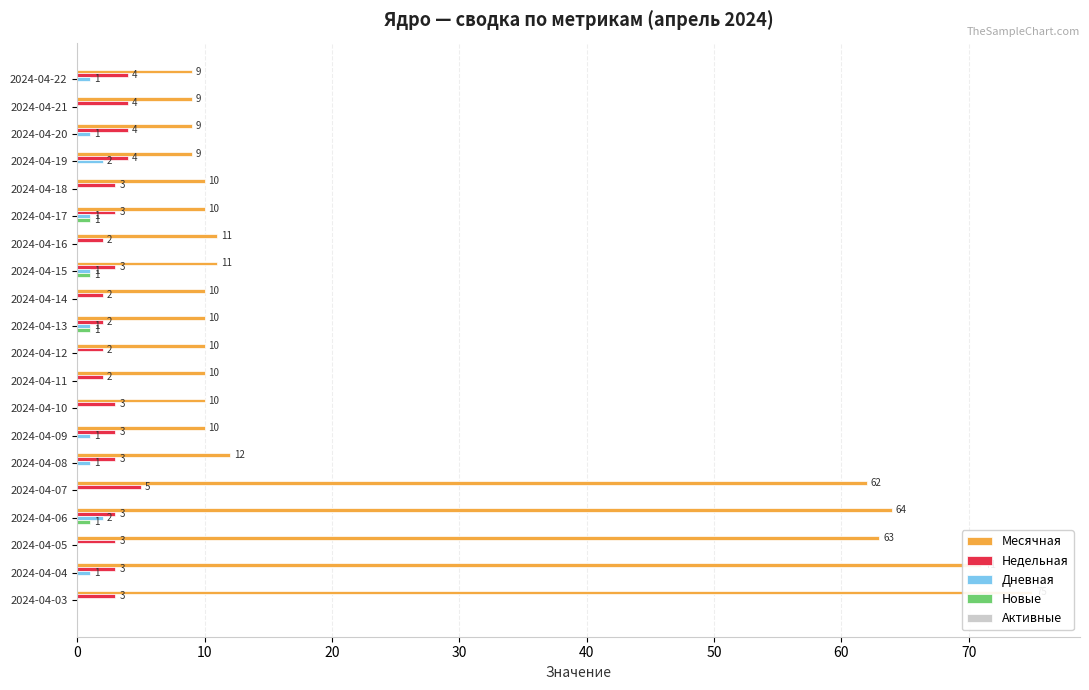

What is the sum of all Новые values?

4.0